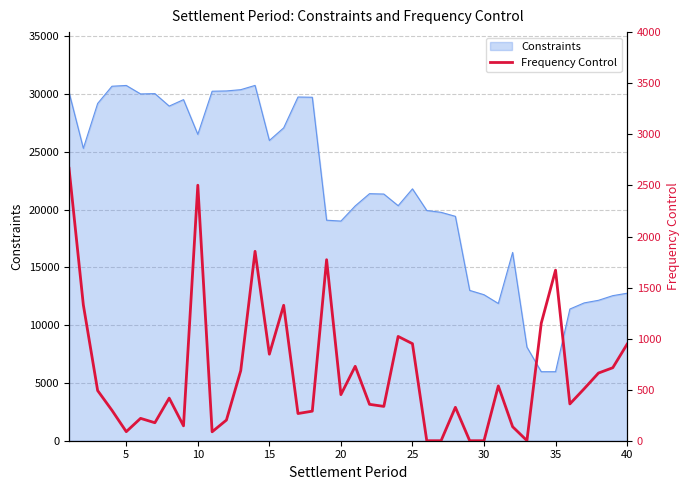

The value of Constraints at 35 is 5969.8. True or false?

True